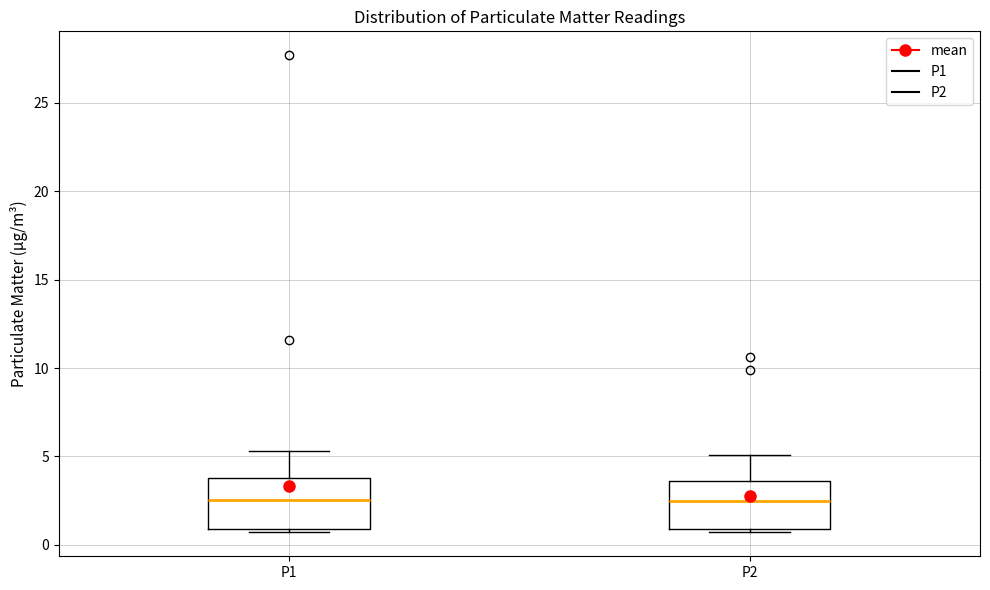

Where does the upper whisker of the box for P1 end on the y-axis? The values are not printed on the chart, so give them approximately, as read against the axis.

5.5